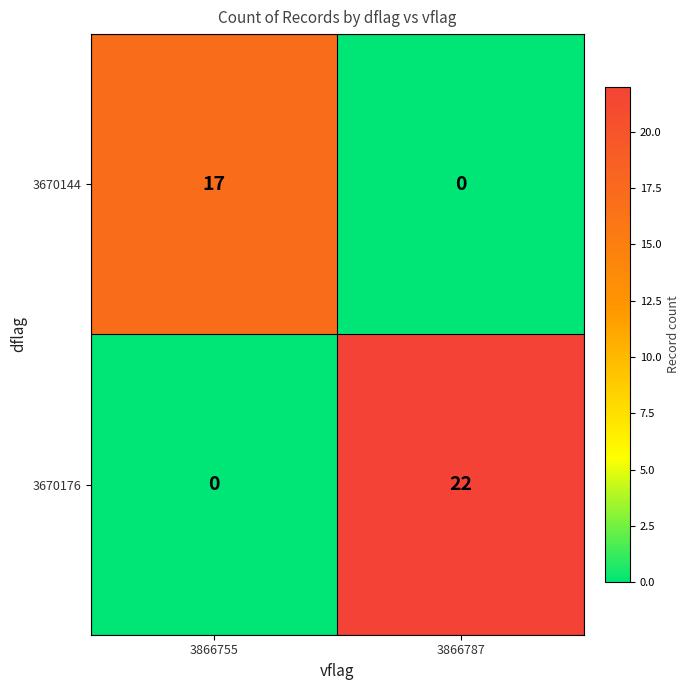

Where is 3670176 nearest to the value 11?

3866755